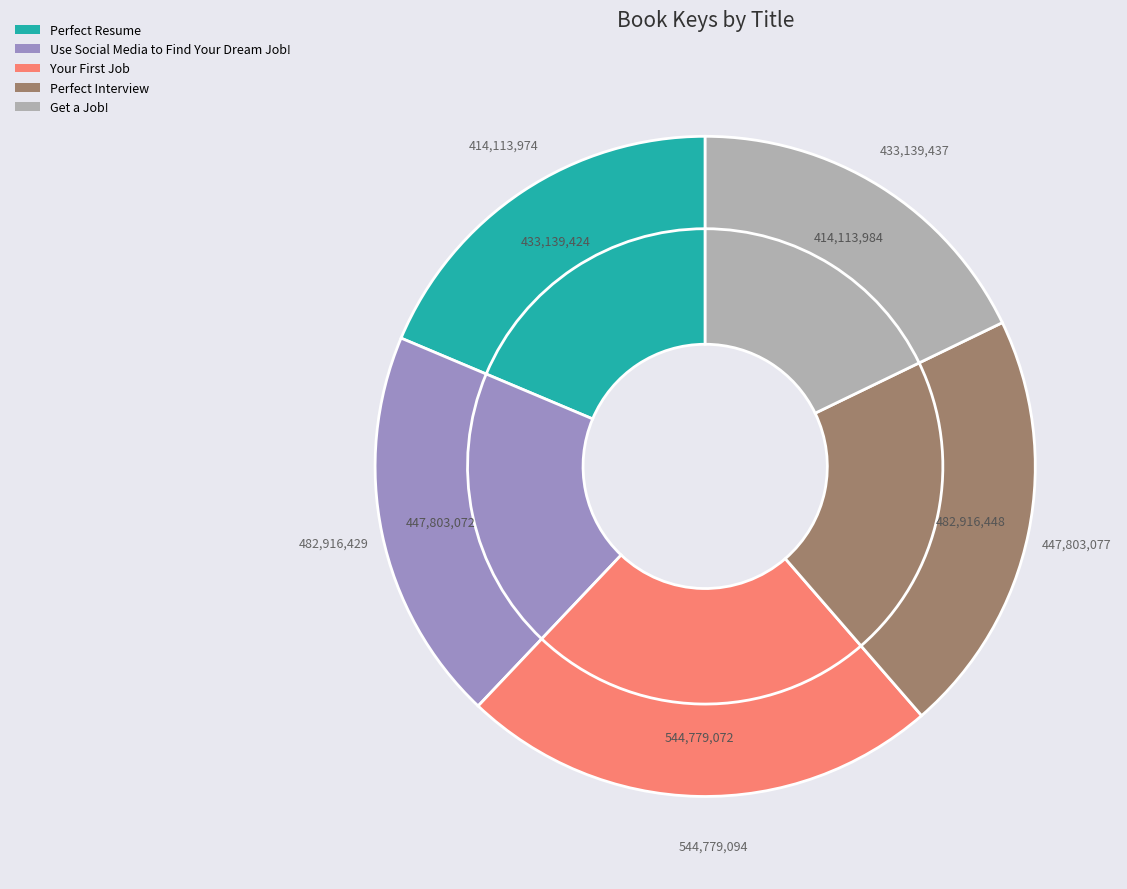

What is the smallest slice in the pie chart?

Get a Job!